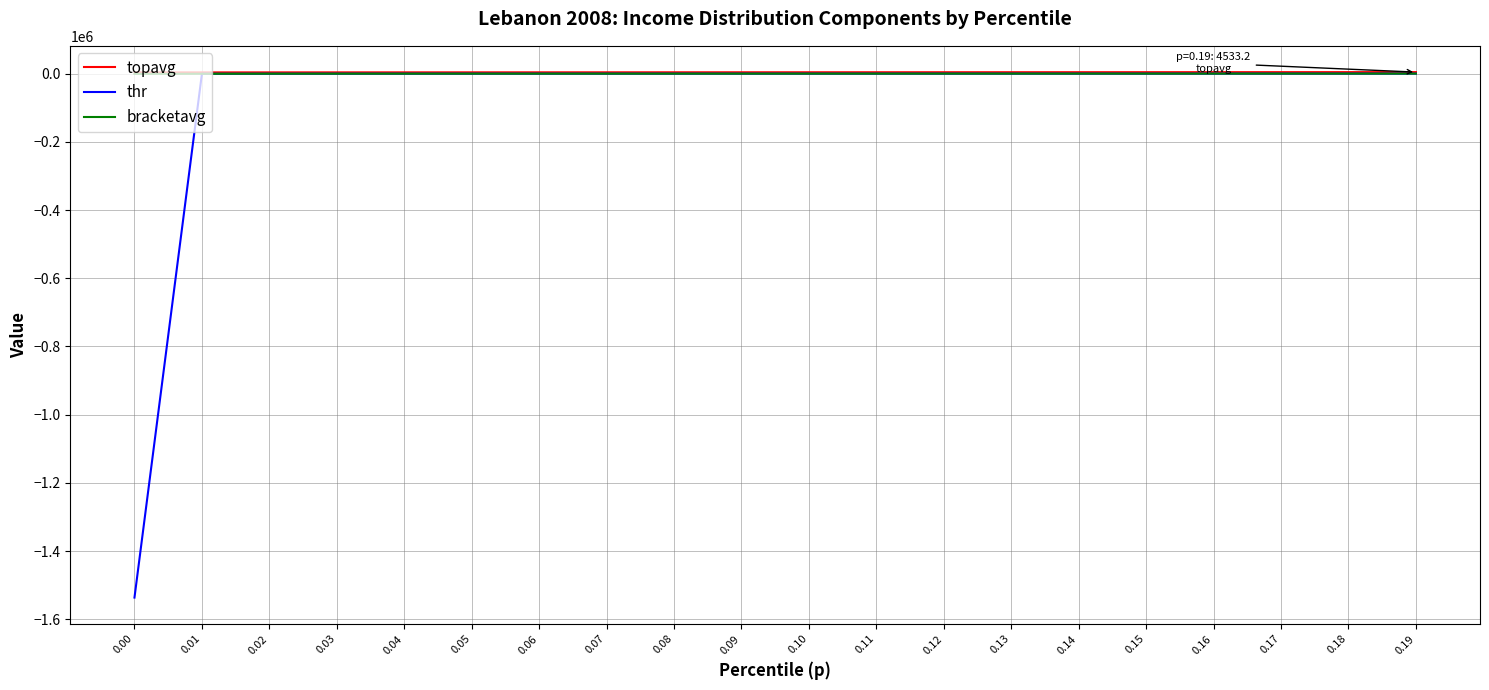

What is the smallest value displayed?

-1536340.6